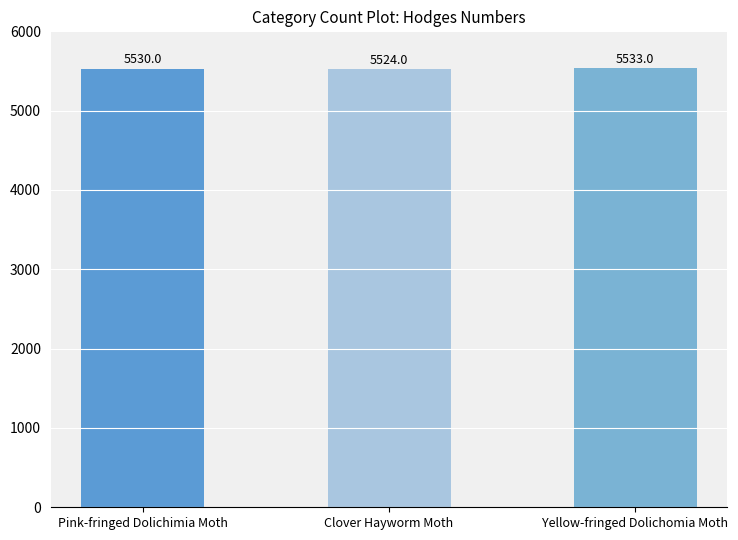

What is the average value?

5529